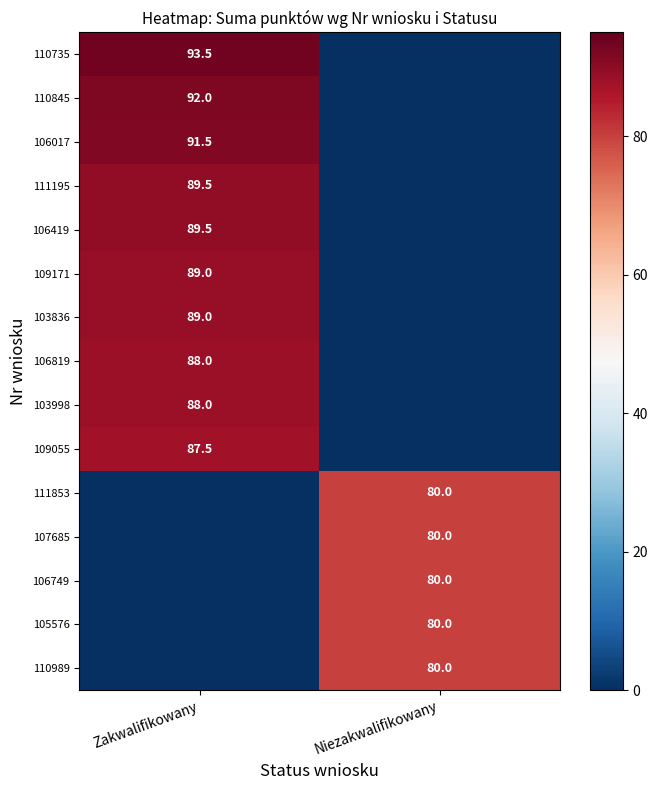

Is it true that 107685 equals 109.3 at Niezakwalifikowany?

False